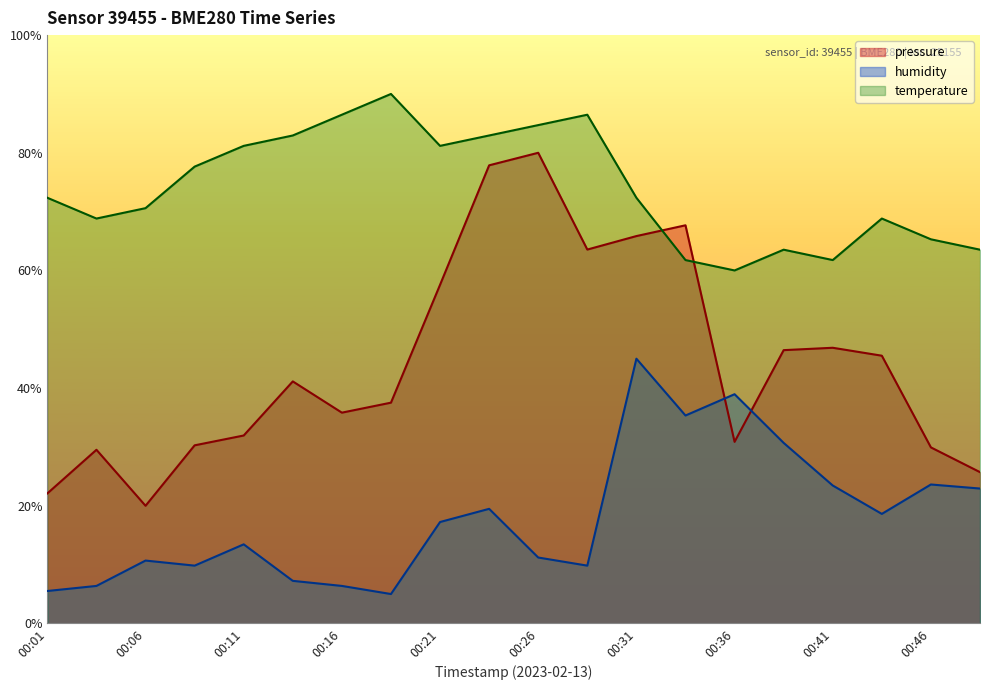

What is the average value of the temperature series?

74.1